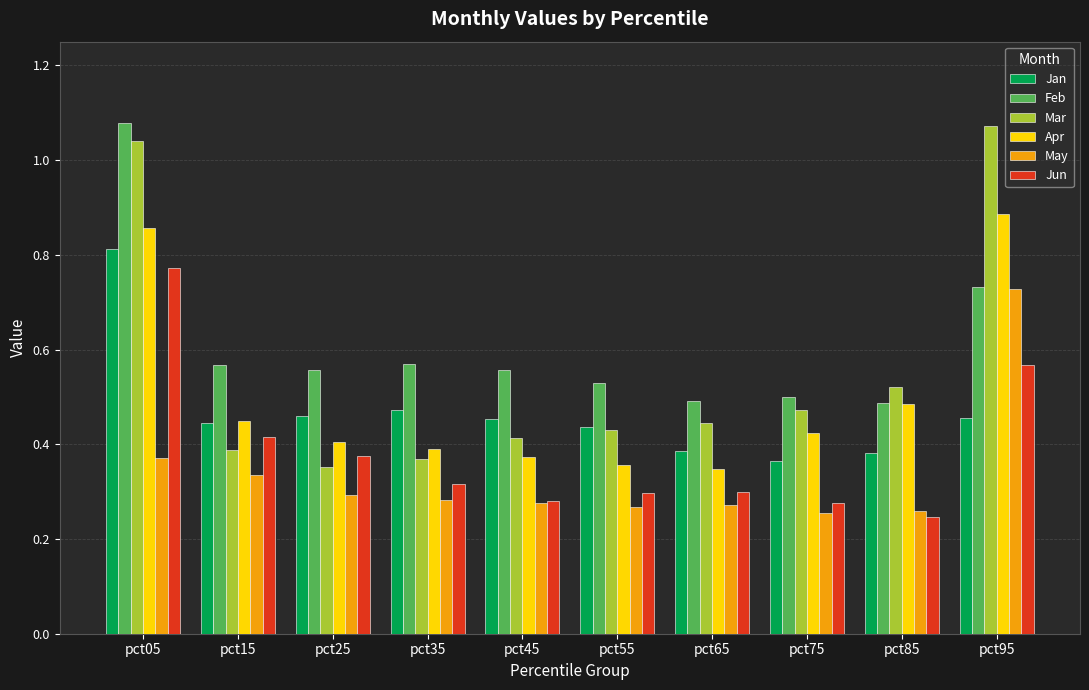

Is it true that Mar equals 0.5 at pct85?

True